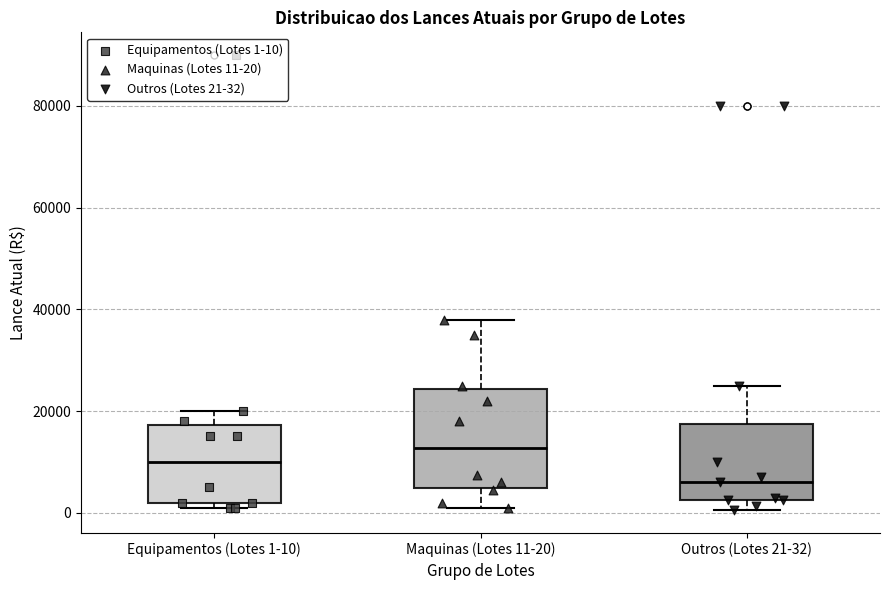

Reading left to right, transcribe this box plot: for each box, give where its median line is, the range the box spans, and where its two whiskers end, as read against the y-axis. The values are not printed on the chart, so give them approximately, as read against the axis.

Equipamentos (Lotes 1-10): median 10000, box 2000 to 18000, whiskers 0 to 20000
Maquinas (Lotes 11-20): median 12000, box 4000 to 24000, whiskers 0 to 38000
Outros (Lotes 21-32): median 6000, box 2000 to 18000, whiskers 0 to 26000